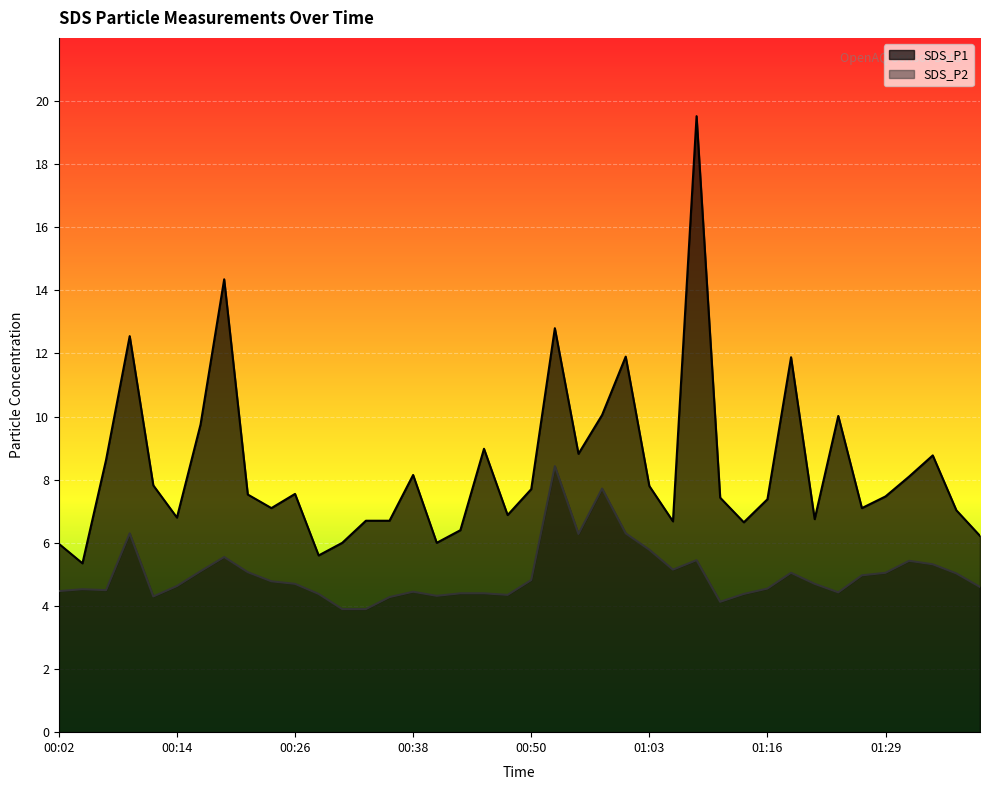

How many values in the SDS_P1 series exceed 7?

26